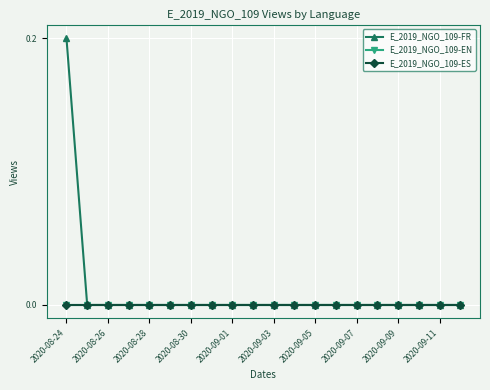

Which category has the highest value in the E_2019_NGO_109-FR series?

2020-08-24